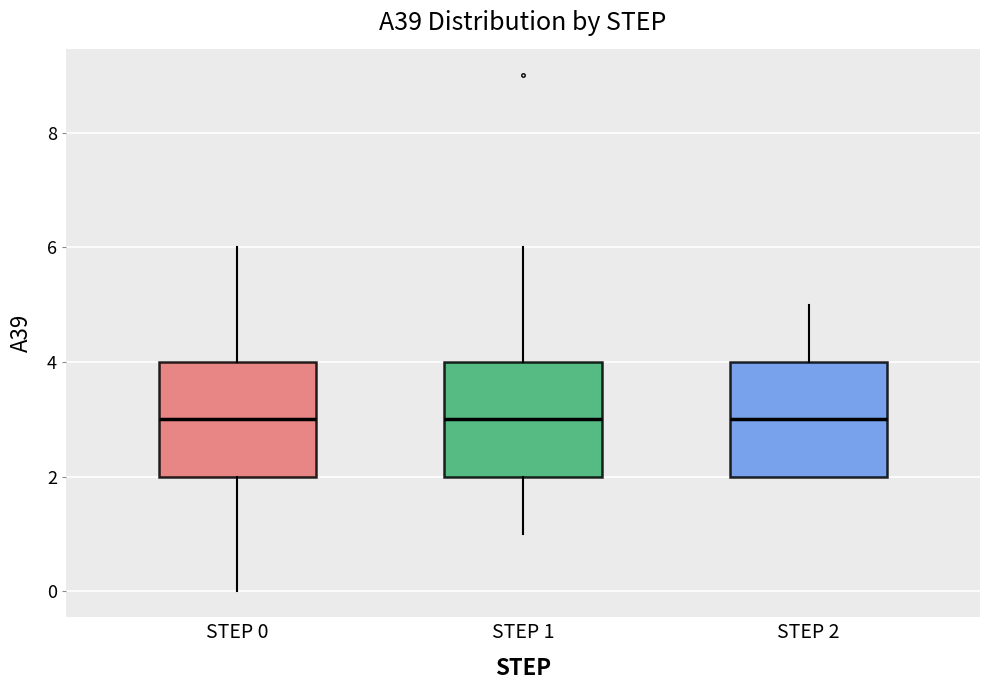

Reading left to right, read every box against the y-axis: the position of its median line, the range the box covers, and the ends of its whiskers. The values are not printed on the chart, so give them approximately, as read against the axis.

STEP 0: median 3, box 2 to 4, whiskers 0 to 6
STEP 1: median 3, box 2 to 4, whiskers 1 to 6
STEP 2: median 3, box 2 to 4, whiskers 2 to 5